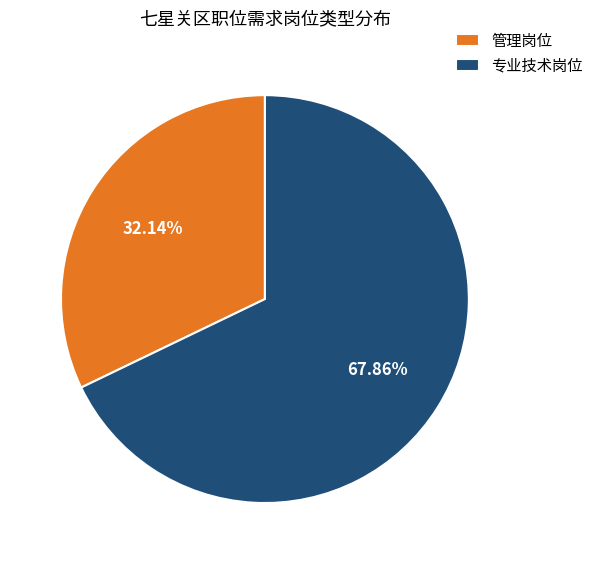

Rank the categories by value from highest to lowest.

专业技术岗位, 管理岗位